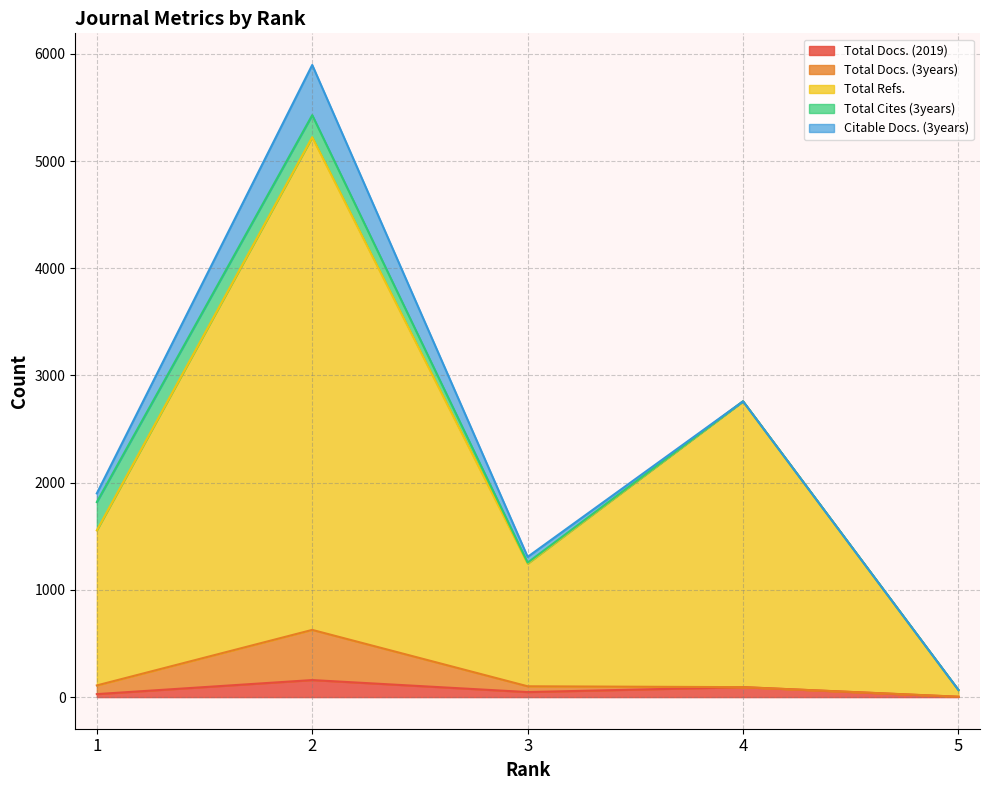

What is the value of the Total Docs. (2019) point at the 5th from the left?

3